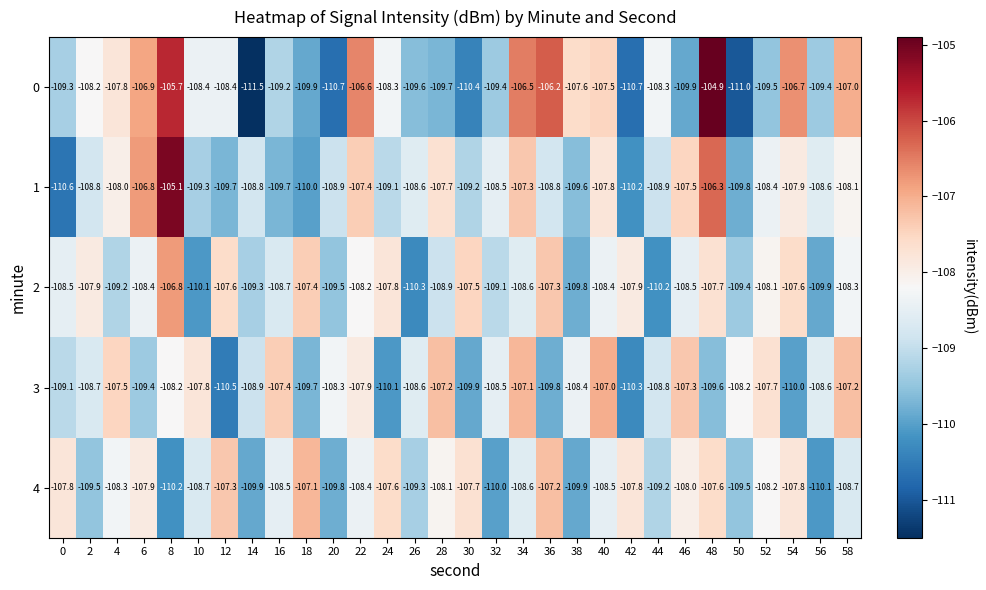

Is the value of 4 at 6 greater than the value of 0 at 40?

No